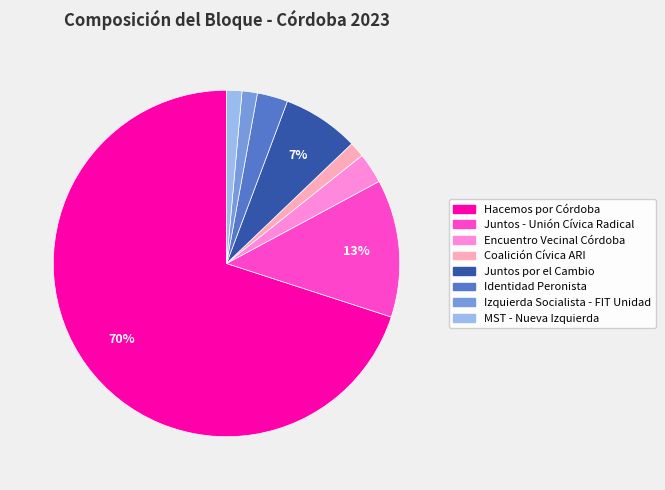

Is there any slice that represents more than half of the pie?

Yes